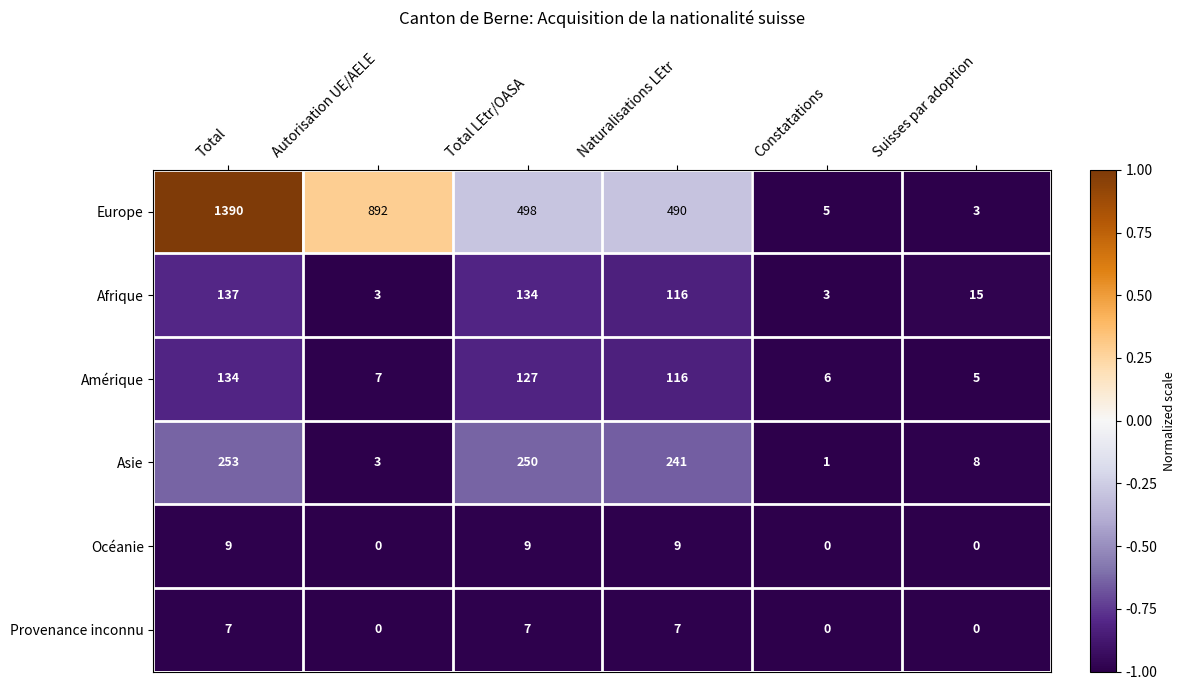

What is the maximum value shown in the chart?

1390